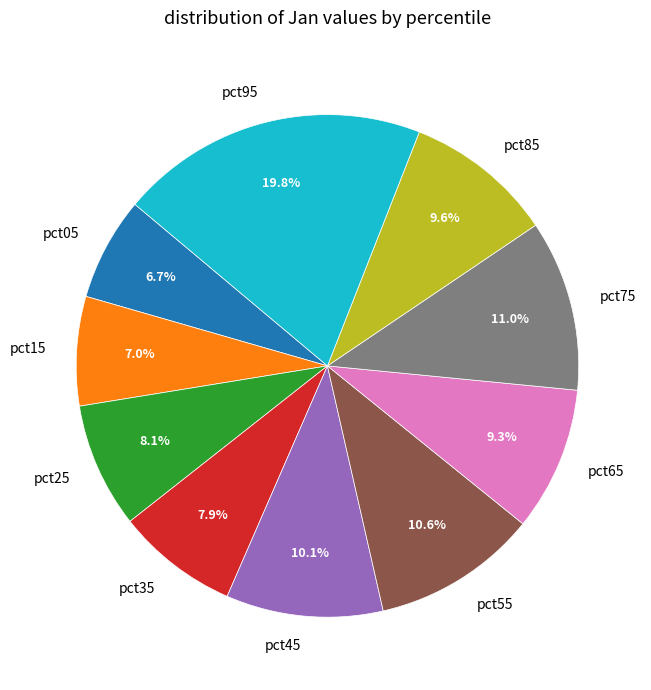

What is the largest slice in the pie chart?

pct95